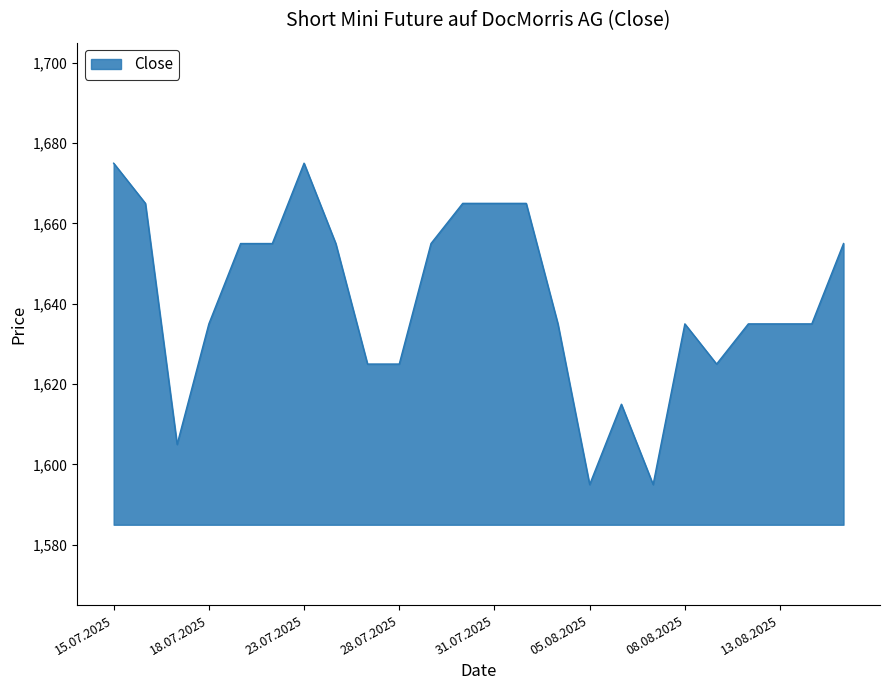

What is the smallest value displayed?

1595